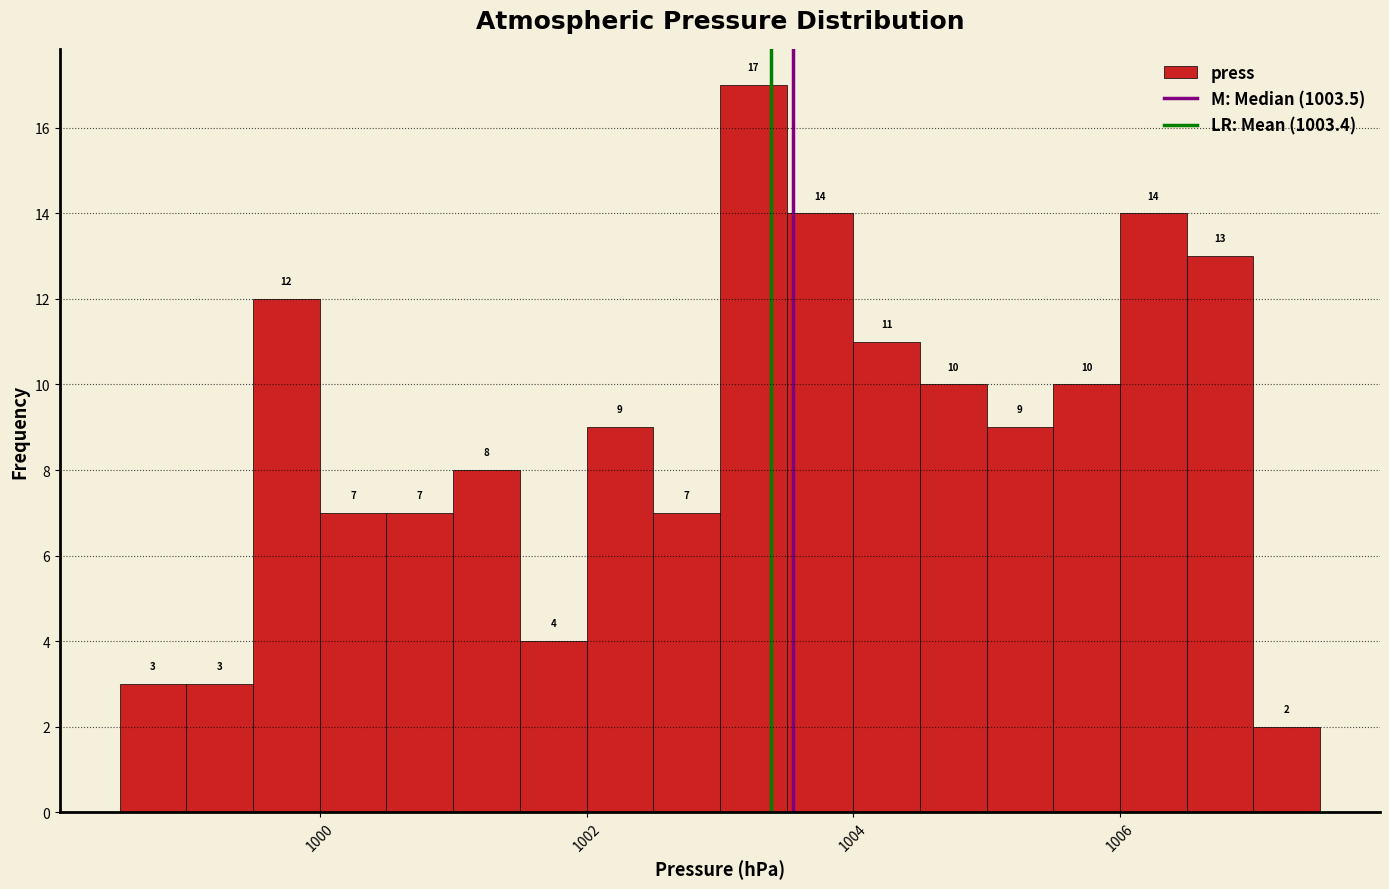

Around what value on the x-axis is the tallest bar? Give the approximate position of its centre, as read against the axis.

1003.2